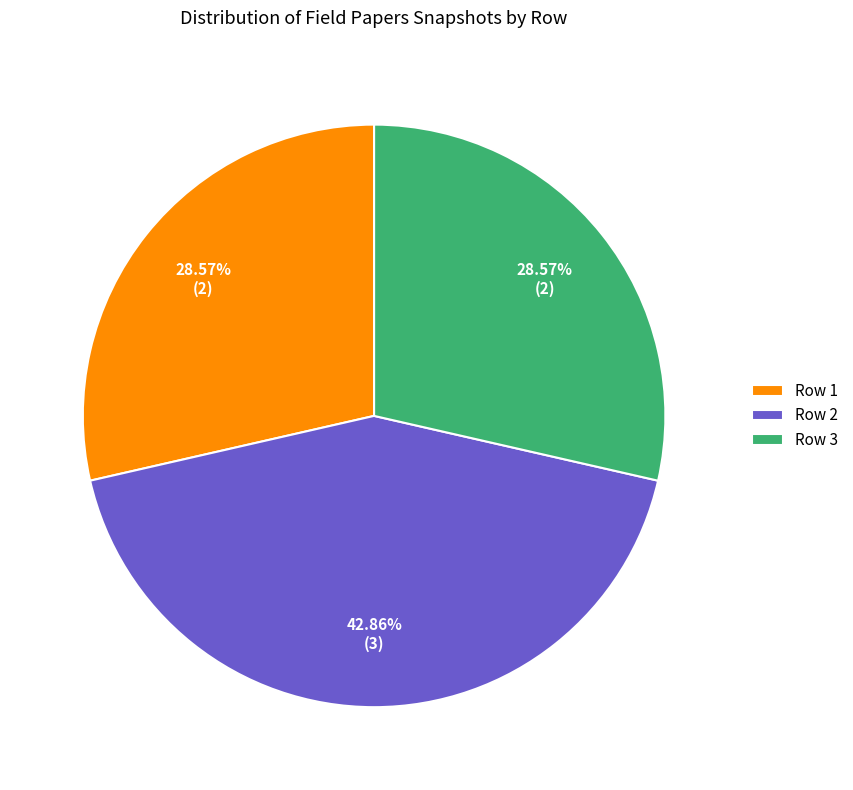

Is the sum of Row 3 and Row 2 greater than half?

Yes